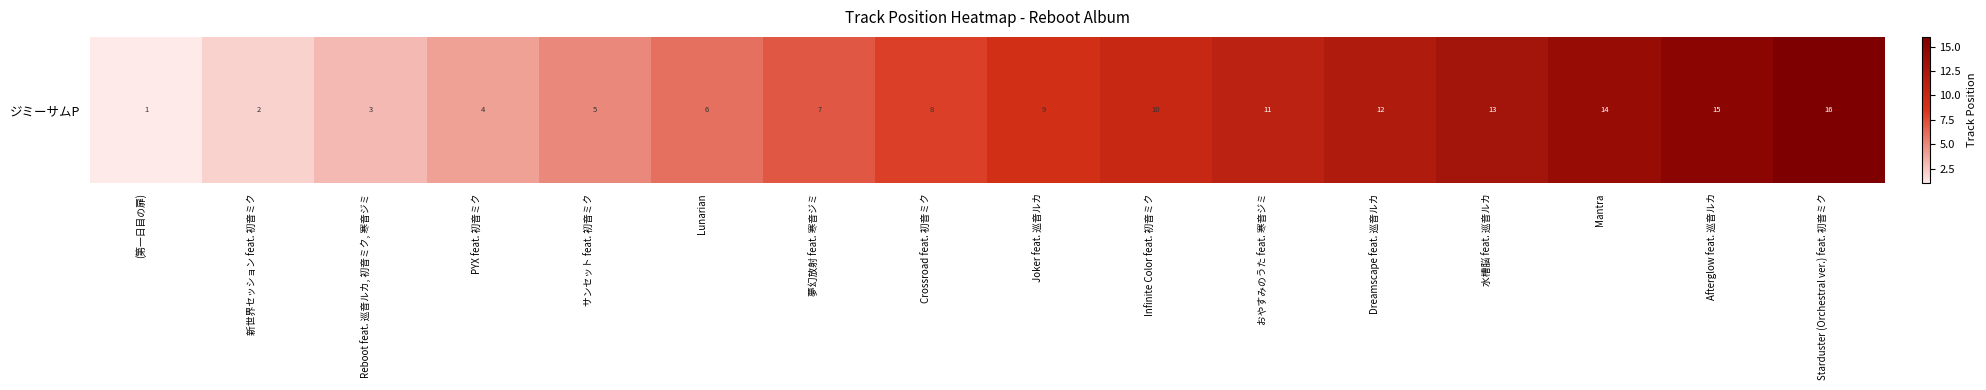

Count the number of categories in the chart.

16